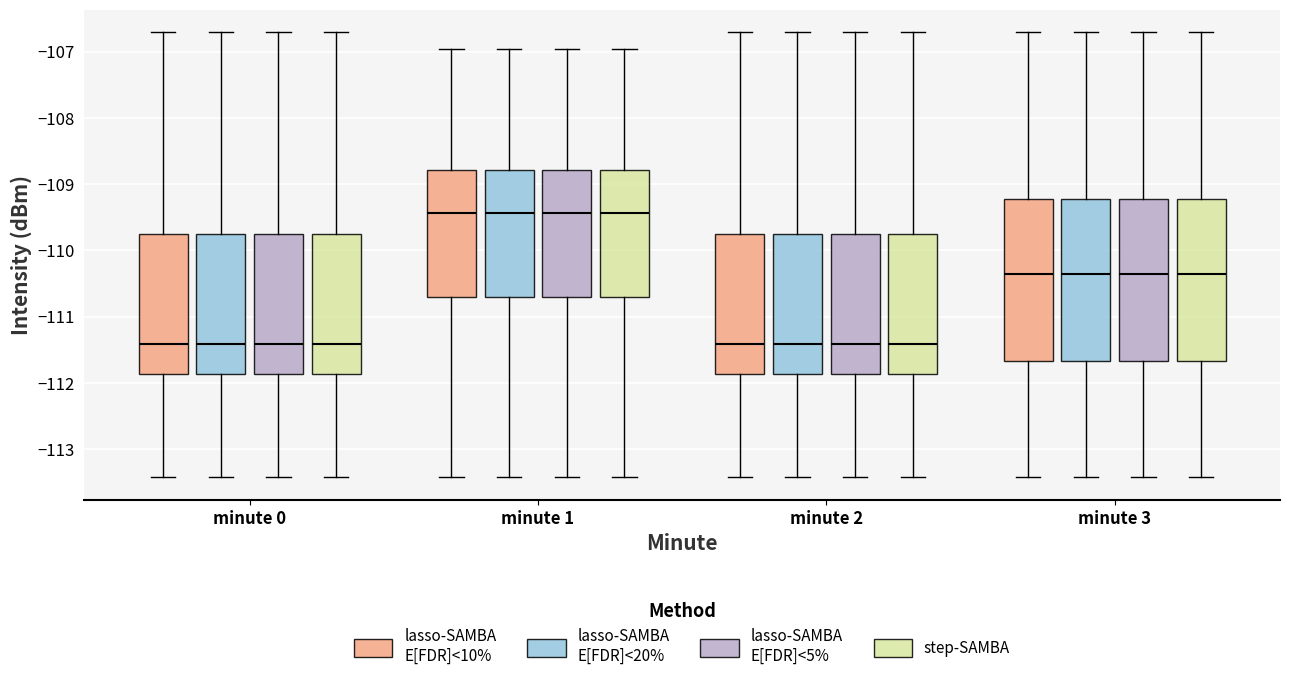

Where does the upper whisker of the box for minute 0 (lasso-SAMBA E[FDR]<20%) end on the y-axis? The values are not printed on the chart, so give them approximately, as read against the axis.

-106.7